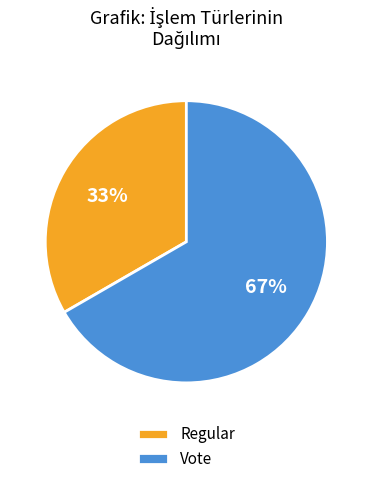

Which category has the smallest portion of the pie?

Regular